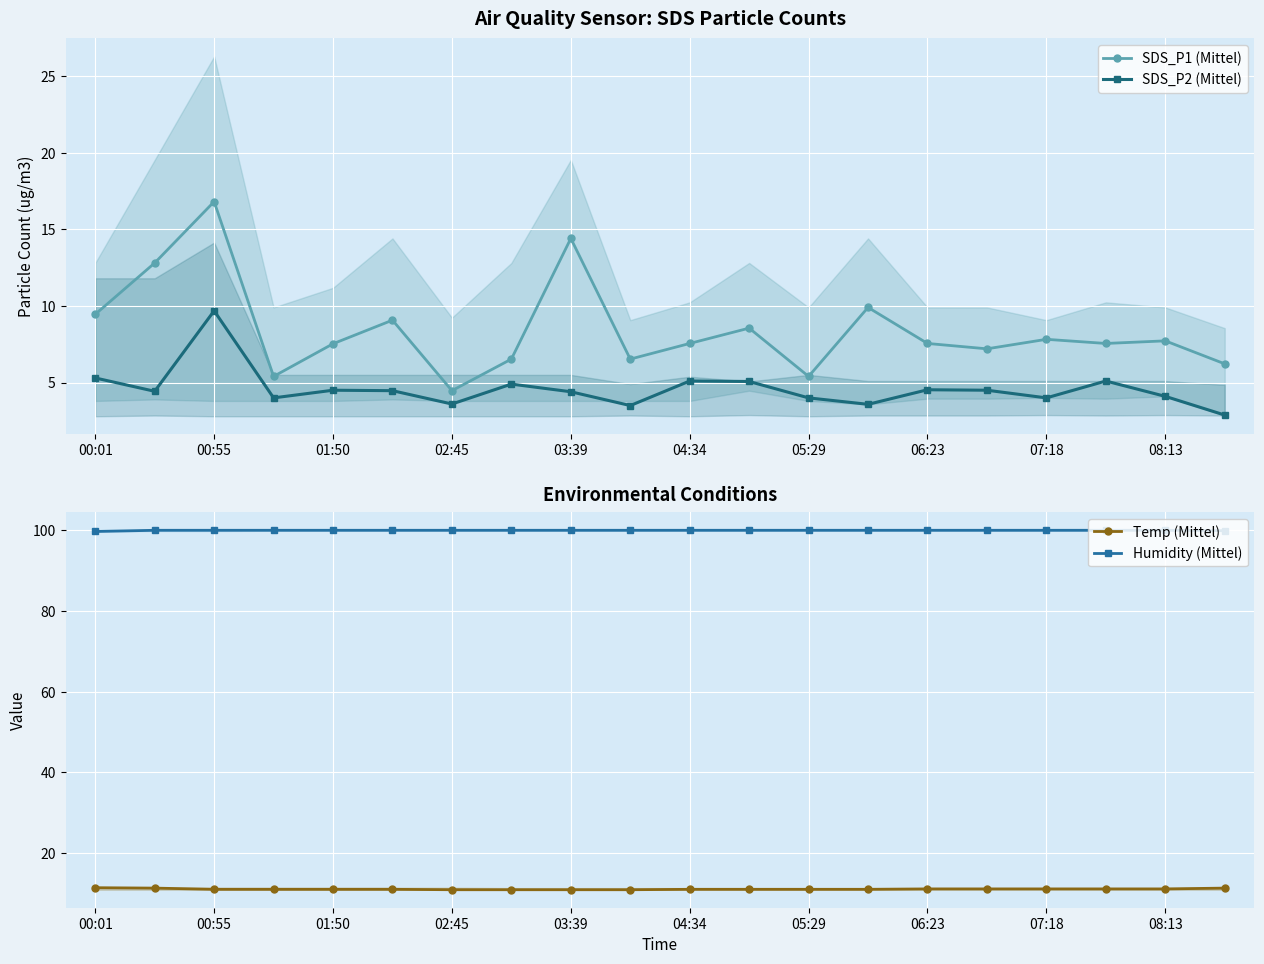

Reading left to right, transcribe all the data shown in this chart.

SDS_P1 (Mittel): 9.4	12.8	16.8	5.4	7.5	9.1	4.5	6.5	14.4	6.5	7.5	8.6	5.4	9.9	7.5	7.2	7.8	7.5	7.7	6.2
SDS_P2 (Mittel): 5.3	4.4	9.7	4.0	4.5	4.5	3.6	4.9	4.4	3.5	5.1	5.1	4.0	3.6	4.5	4.5	4.0	5.1	4.1	2.9
Temp (Mittel): 11.5	11.4	11.1	11.1	11.1	11.1	11.0	11.0	11.0	11.0	11.1	11.1	11.1	11.1	11.2	11.2	11.2	11.2	11.2	11.4
Humidity (Mittel): 99.6	99.9	99.9	99.9	99.9	99.9	99.9	99.9	99.9	99.9	99.9	99.9	99.9	99.9	99.9	99.9	99.9	99.9	99.9	99.8